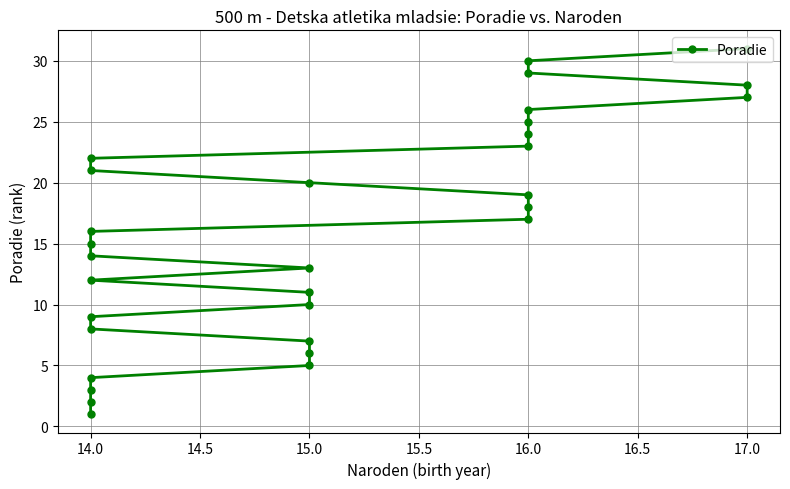

At which label does the data first exceed 16?

16